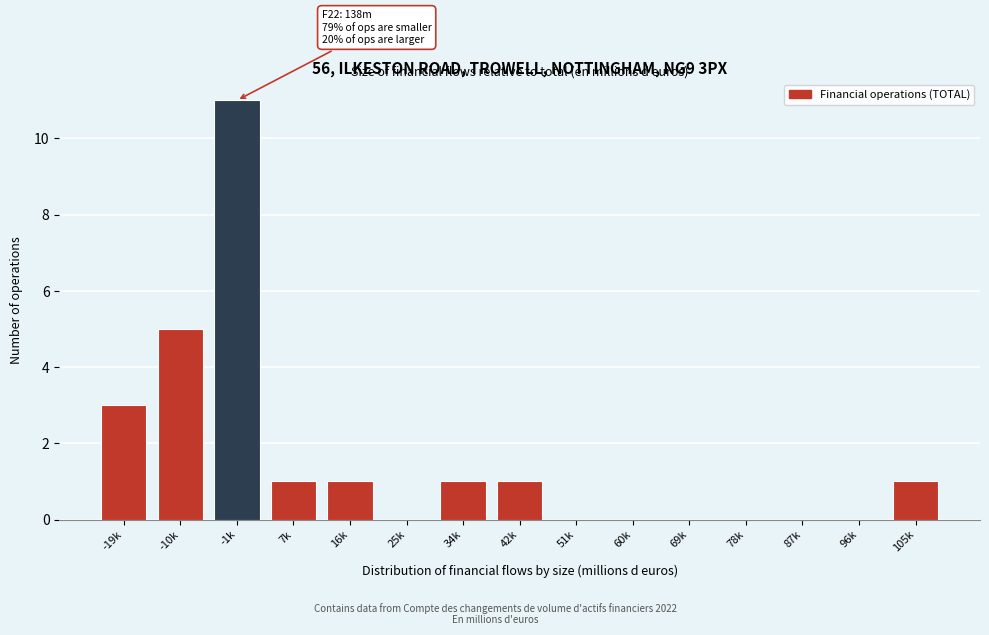

Reading left to right, extract all data points from this chart.

-19k=3	-10k=5	-1k=11	7k=1	16k=1	25k=0	34k=1	42k=1	51k=0	60k=0	69k=0	78k=0	87k=0	96k=0	105k=1